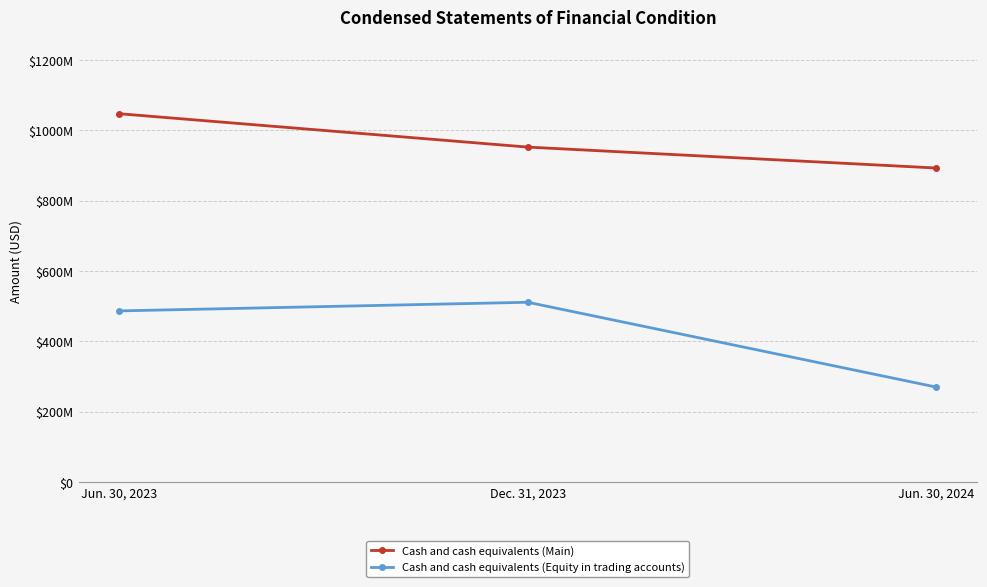

What is the label of the 3rd point from the right?

Jun. 30, 2023